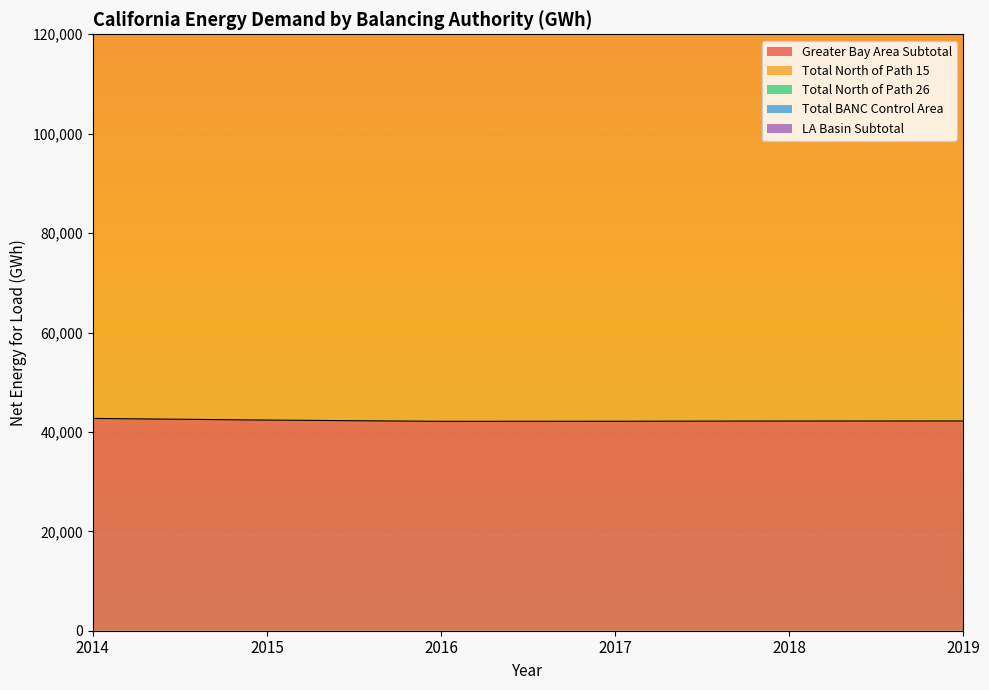

What is the difference between the maximum and minimum values in the Greater Bay Area Subtotal series?

581.5